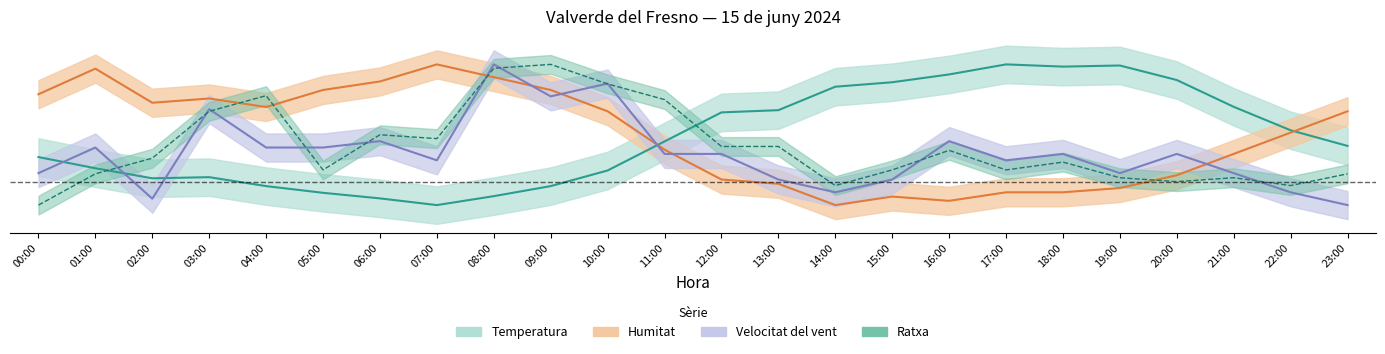

At which label is Velocitat del vent closest to 0?

13:00